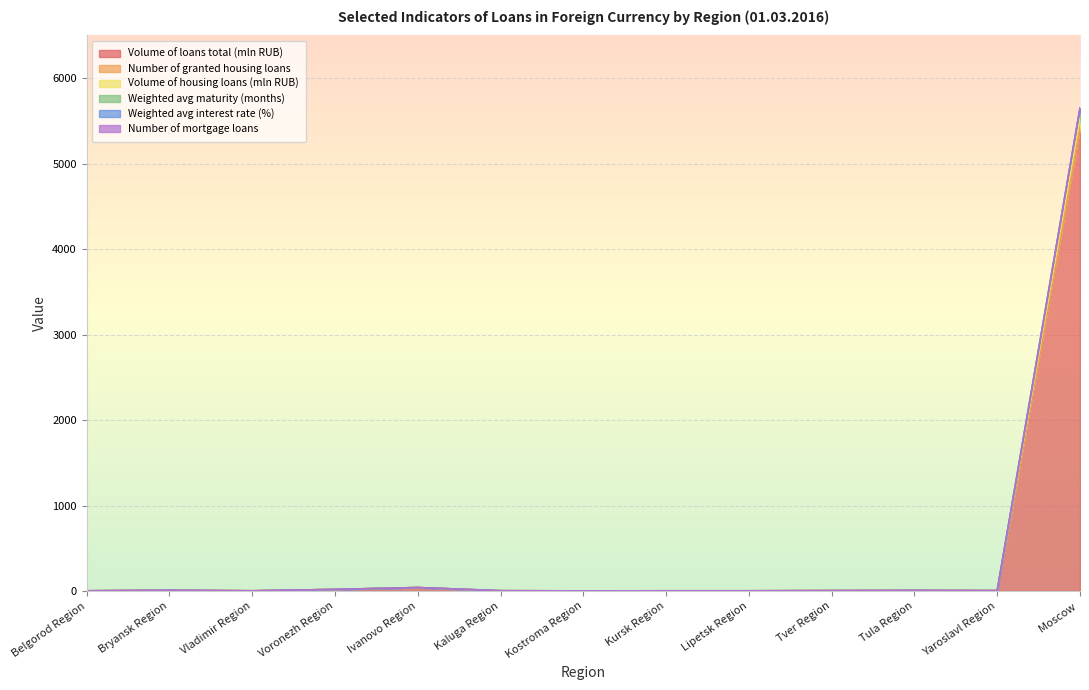

The value of Number of mortgage loans at Belgorod Region is 2.7. True or false?

False